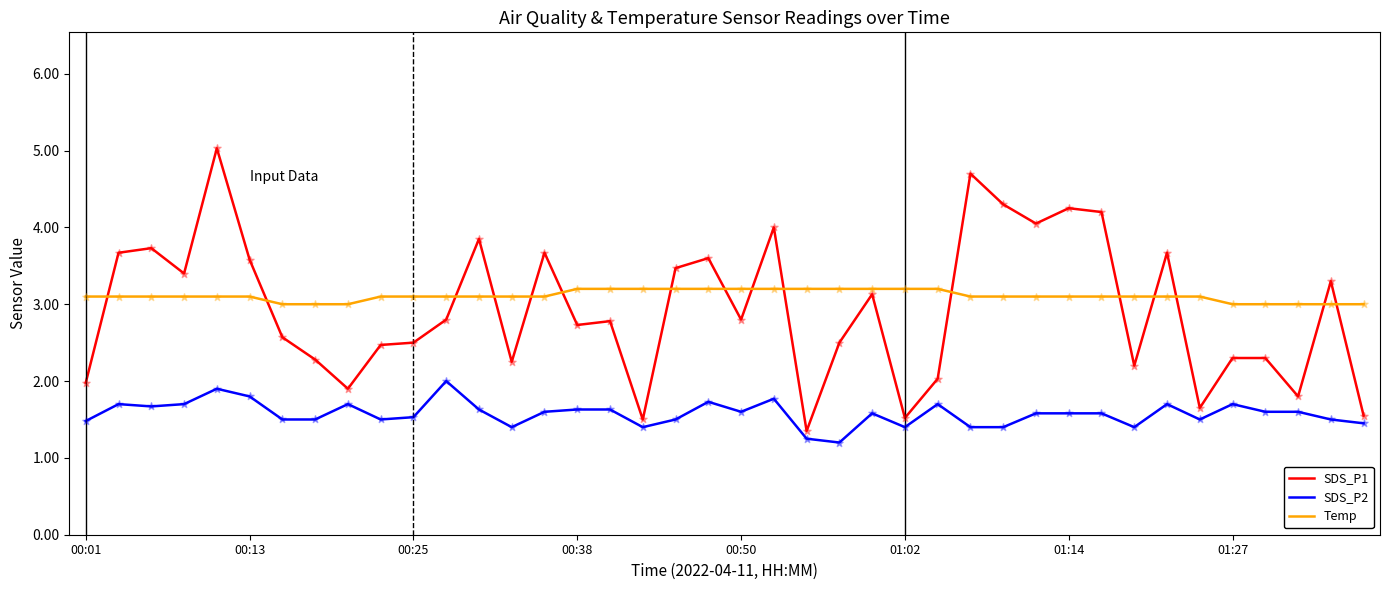

Which series has the widest spread of values?

SDS_P1